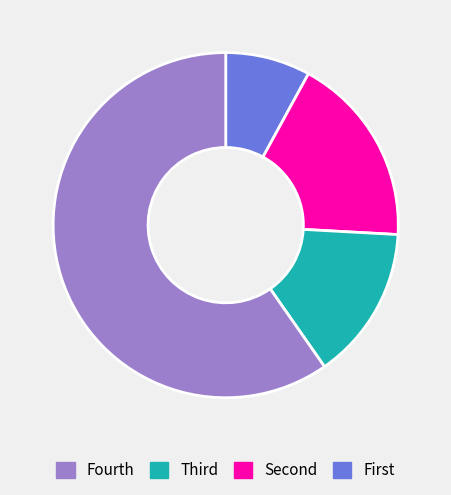

Is there any slice that represents more than half of the pie?

Yes